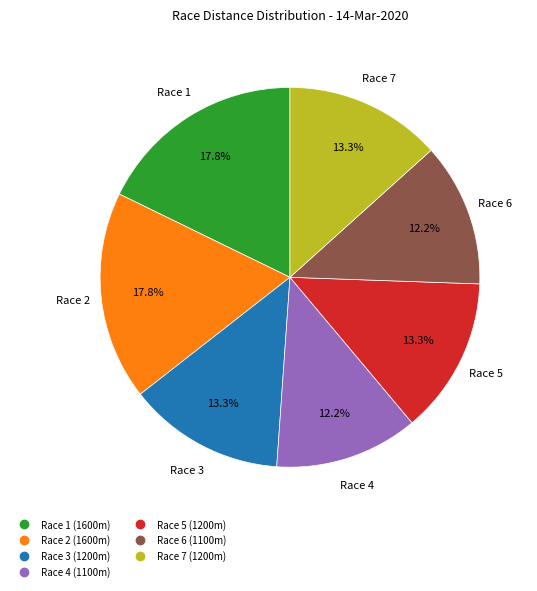

To the nearest percent, what is the difference between the largest and smallest slice percentages?

6%